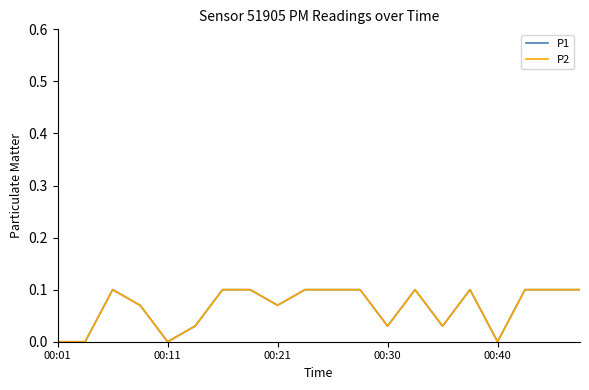

Does the chart display data point markers on the line(s)?

No